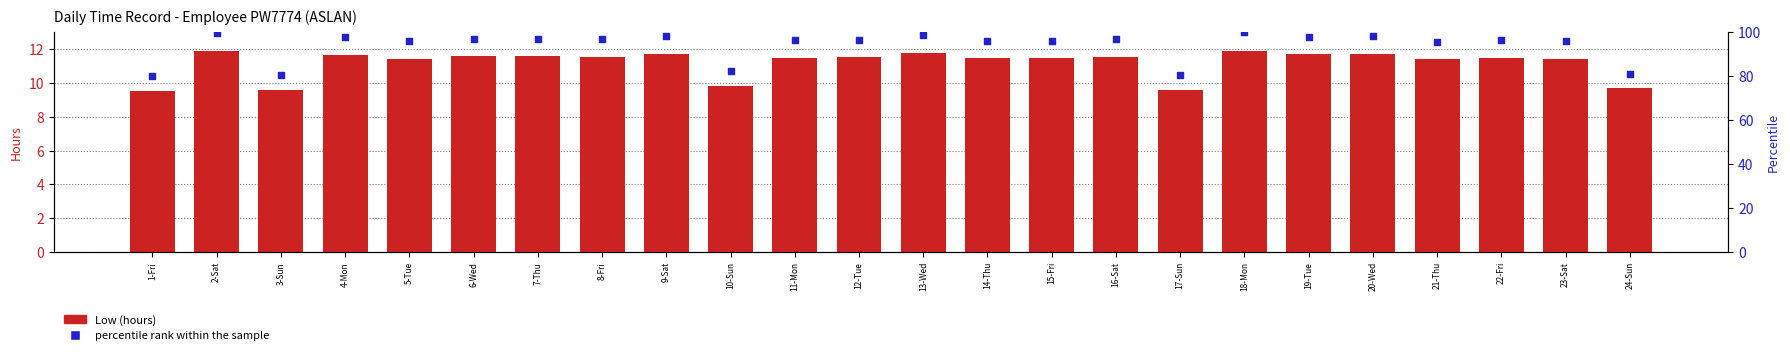

What are all the series names shown in the legend?

Low (hours), percentile rank within the sample